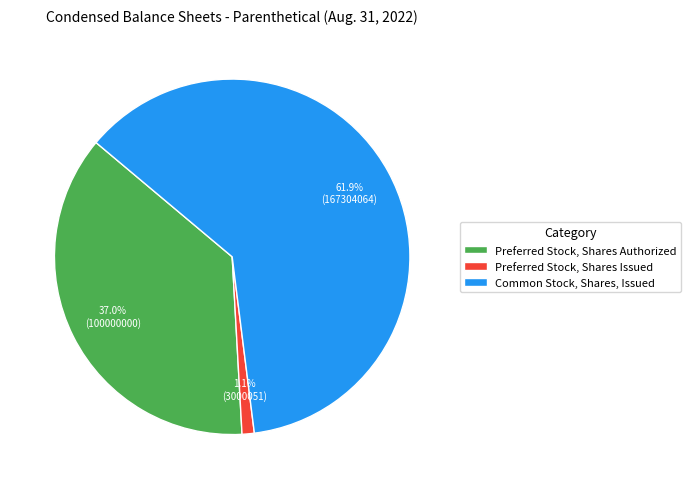

Which category has the biggest portion of the pie?

Common Stock, Shares, Issued